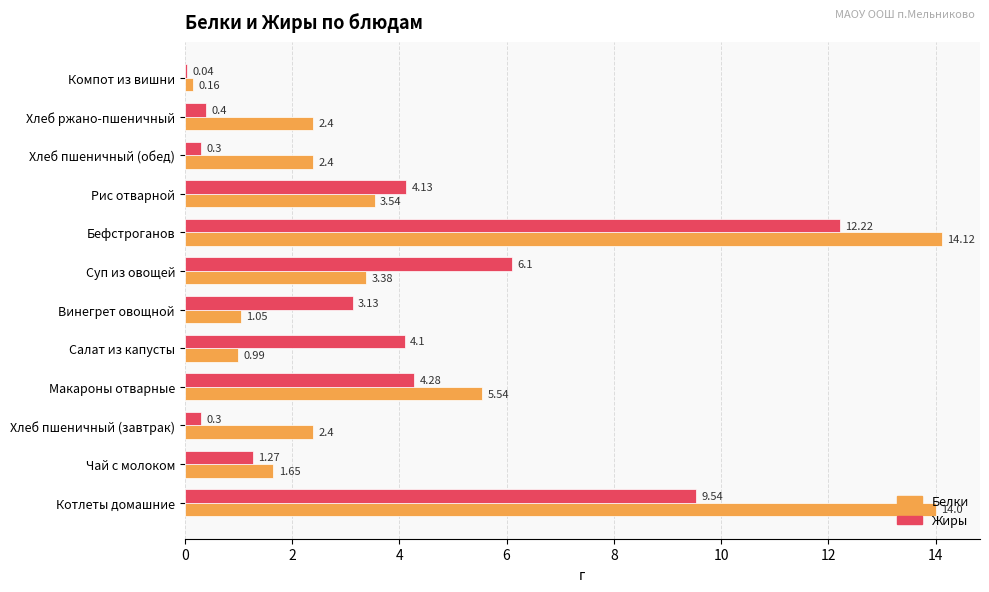

Which series has the largest total across all categories?

Белки